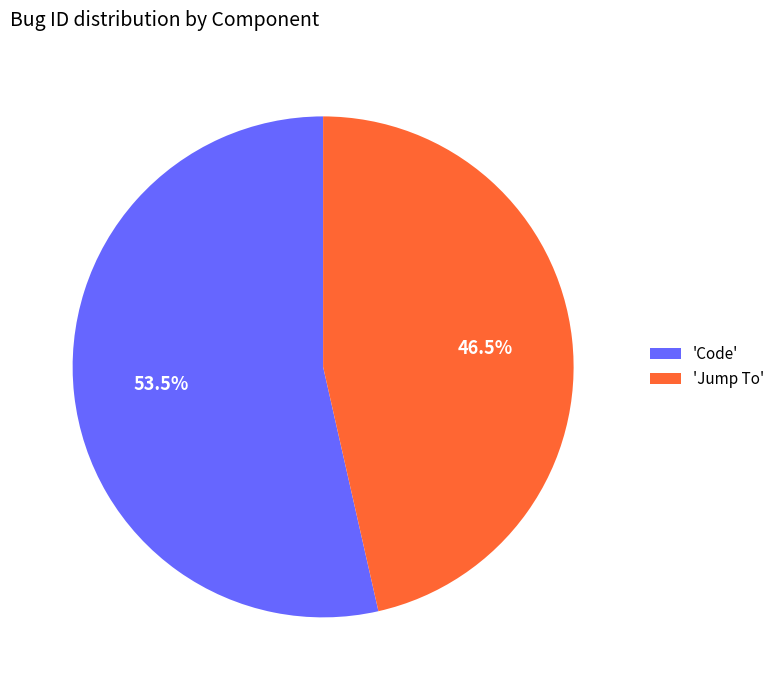

Rank the categories by value from highest to lowest.

'Code', 'Jump To'